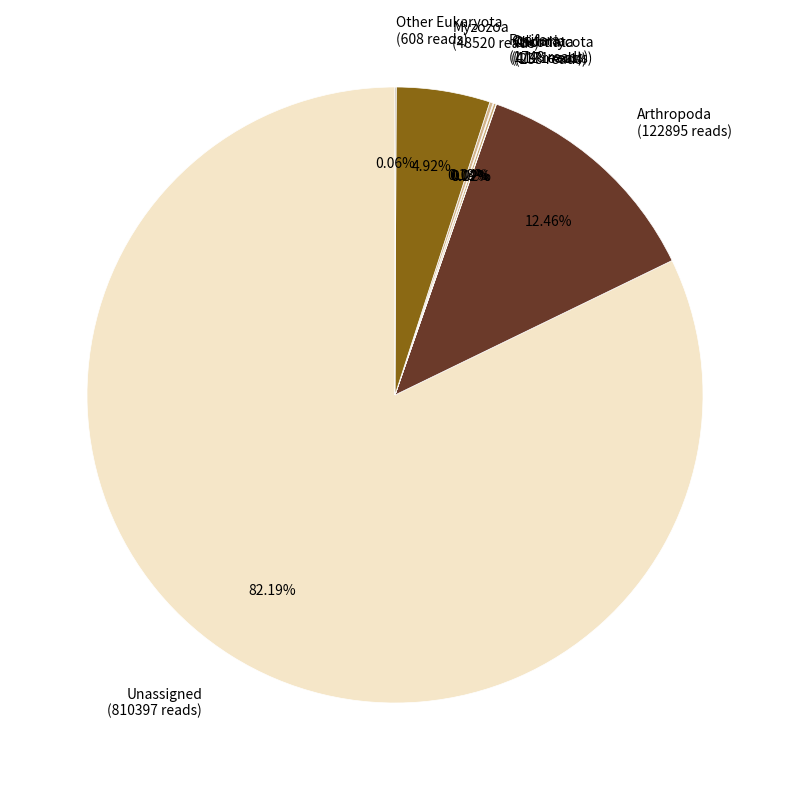

Does Unassigned account for over 50% of the chart?

Yes